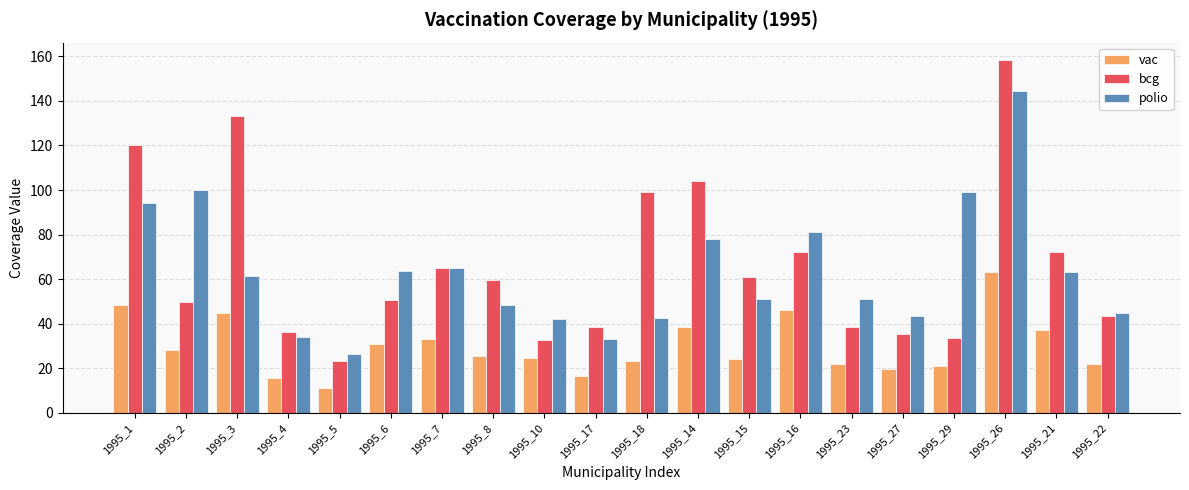

Which series has the largest total across all categories?

bcg